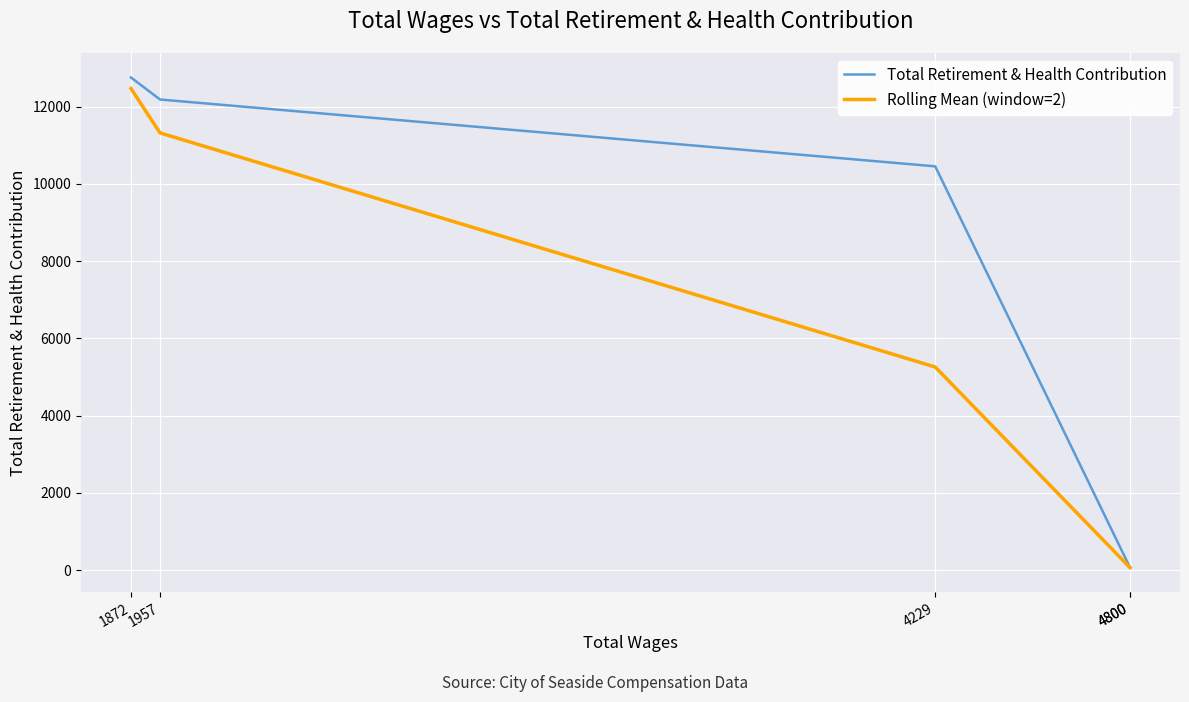

Which has a higher value, 4229 or 4800?

4229